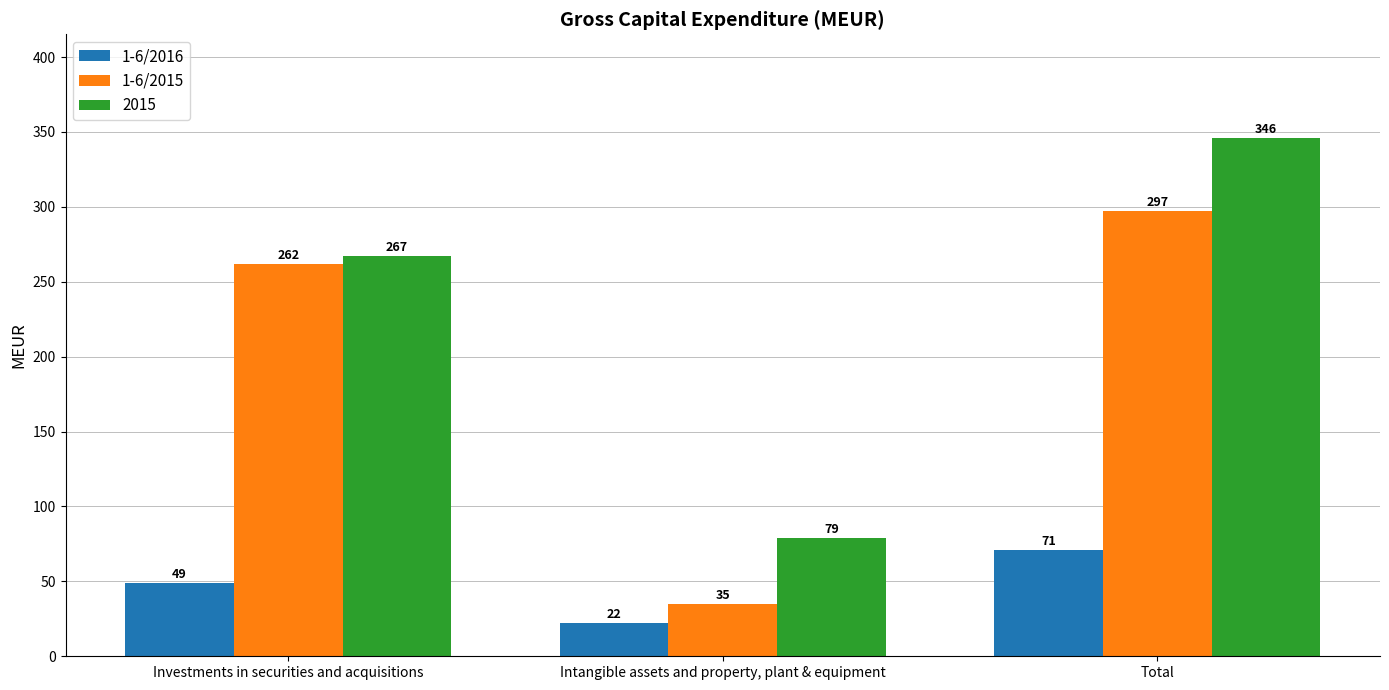

True or false: 1-6/2016 has a value of 65 at Investments in securities and acquisitions.

False